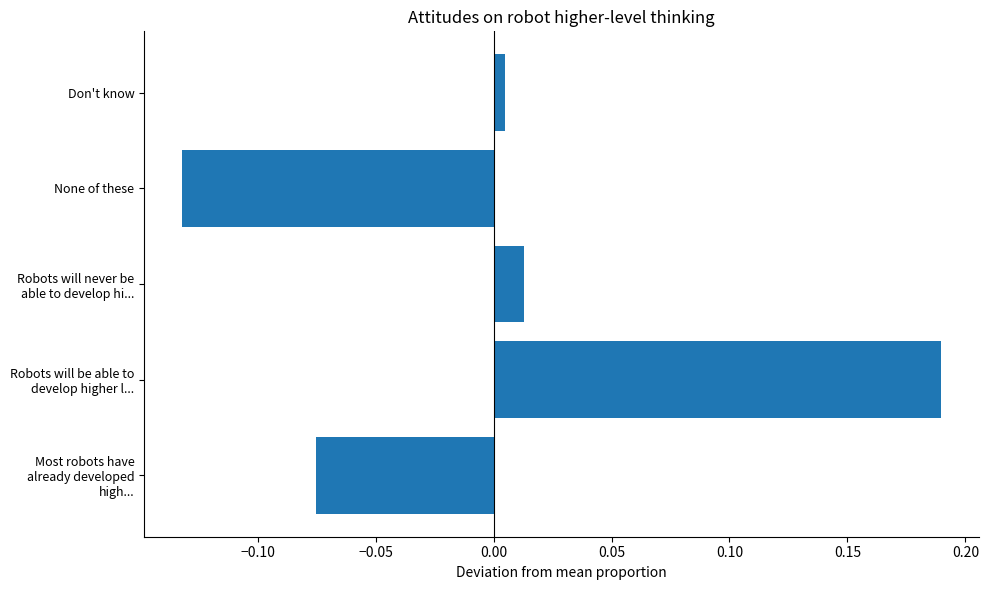

At which label is the value closest to 0?

Don't know